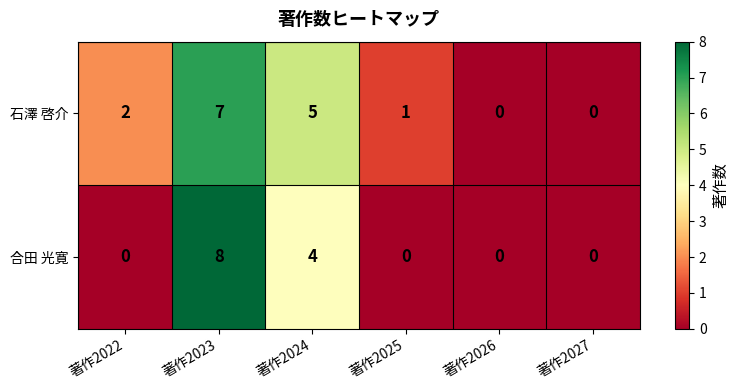

Rank the series by their average value, from lowest to highest.

合田 光寛, 石澤 啓介